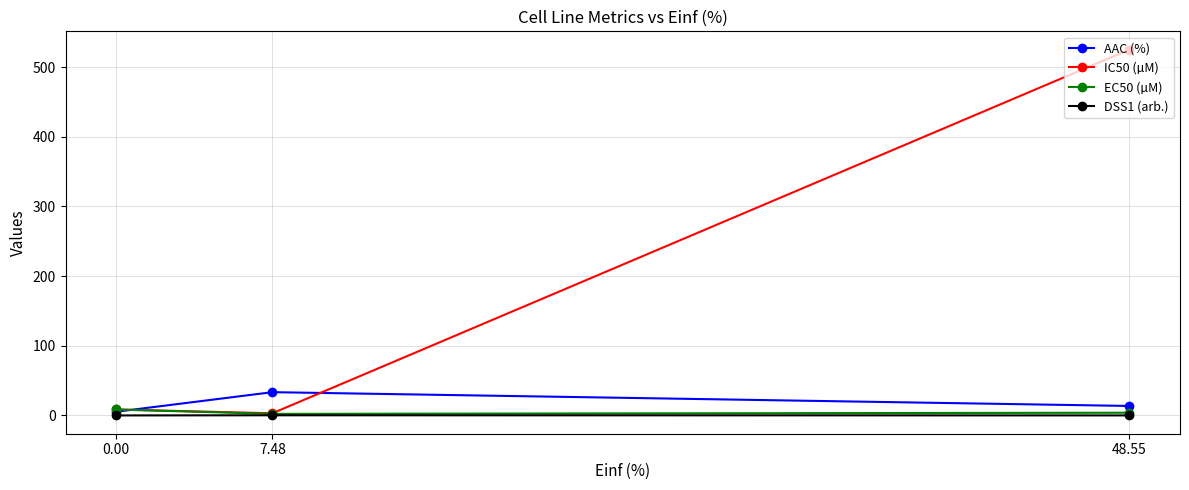

Which series has the largest range (max minus min)?

IC50 (µM)